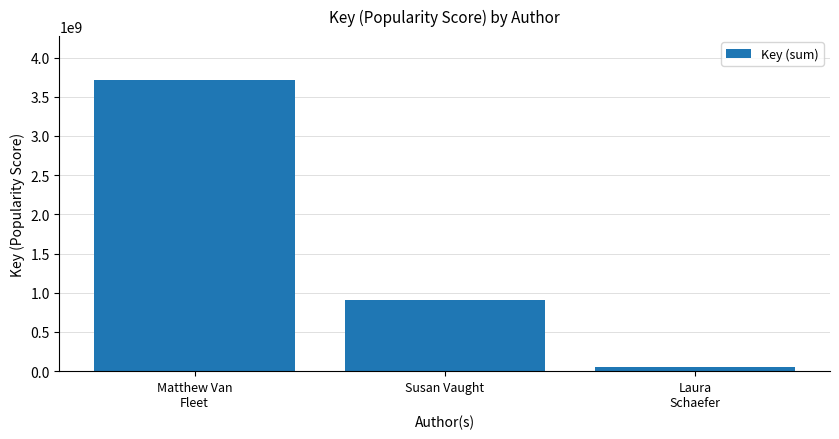

What is the greatest value displayed?

3715909714